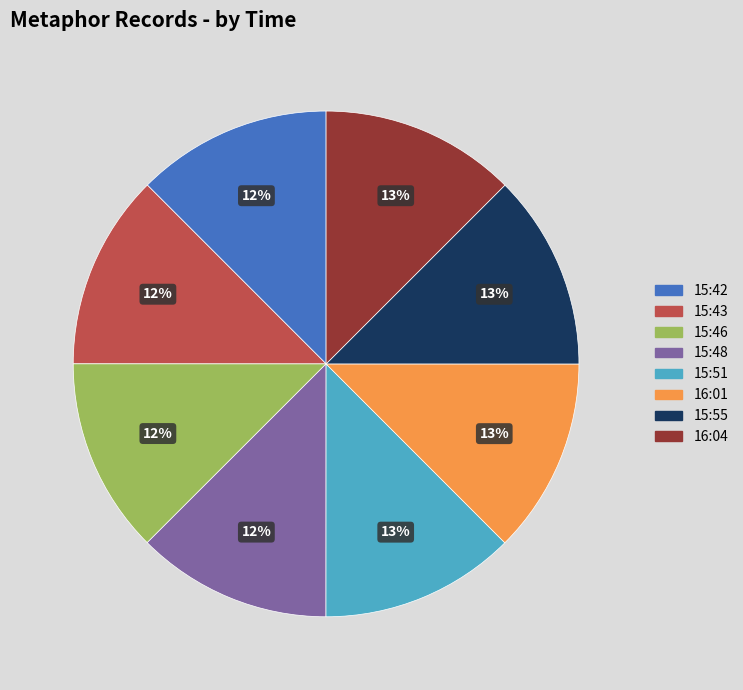

Does 15:42 represent more than half of the total?

No